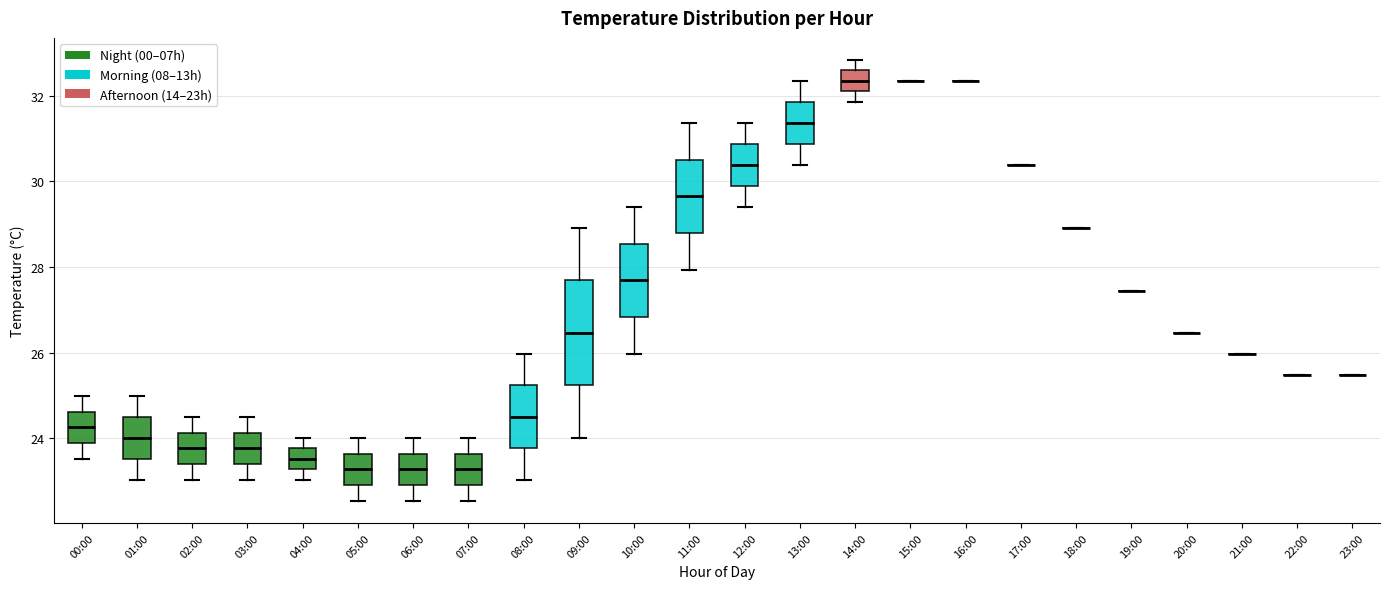

Reading left to right, transcribe this box plot: for each box, give where its median line is, the range the box spans, and where its two whiskers end, as read against the y-axis. The values are not printed on the chart, so give them approximately, as read against the axis.

00:00: median 24.2, box 23.8 to 24.6, whiskers 23.6 to 25.0
01:00: median 24.0, box 23.6 to 24.6, whiskers 23.0 to 25.0
02:00: median 23.8, box 23.4 to 24.2, whiskers 23.0 to 24.6
03:00: median 23.8, box 23.4 to 24.2, whiskers 23.0 to 24.6
04:00: median 23.6, box 23.2 to 23.8, whiskers 23.0 to 24.0
05:00: median 23.2, box 23.0 to 23.6, whiskers 22.6 to 24.0
06:00: median 23.2, box 23.0 to 23.6, whiskers 22.6 to 24.0
07:00: median 23.2, box 23.0 to 23.6, whiskers 22.6 to 24.0
08:00: median 24.6, box 23.8 to 25.2, whiskers 23.0 to 26.0
09:00: median 26.4, box 25.2 to 27.6, whiskers 24.0 to 29.0
10:00: median 27.6, box 26.8 to 28.6, whiskers 26.0 to 29.4
11:00: median 29.6, box 28.8 to 30.6, whiskers 28.0 to 31.4
12:00: median 30.4, box 29.8 to 30.8, whiskers 29.4 to 31.4
13:00: median 31.4, box 30.8 to 31.8, whiskers 30.4 to 32.4
14:00: median 32.4, box 32.0 to 32.6, whiskers 31.8 to 32.8
15:00: box collapsed to a line at 32.4, whiskers 32.4 to 32.4
16:00: box collapsed to a line at 32.4, whiskers 32.4 to 32.4
17:00: box collapsed to a line at 30.4, whiskers 30.4 to 30.4
18:00: box collapsed to a line at 29.0, whiskers 29.0 to 29.0
19:00: box collapsed to a line at 27.4, whiskers 27.4 to 27.4
20:00: box collapsed to a line at 26.4, whiskers 26.4 to 26.4
21:00: box collapsed to a line at 26.0, whiskers 26.0 to 26.0
22:00: box collapsed to a line at 25.4, whiskers 25.4 to 25.4
23:00: box collapsed to a line at 25.4, whiskers 25.4 to 25.4